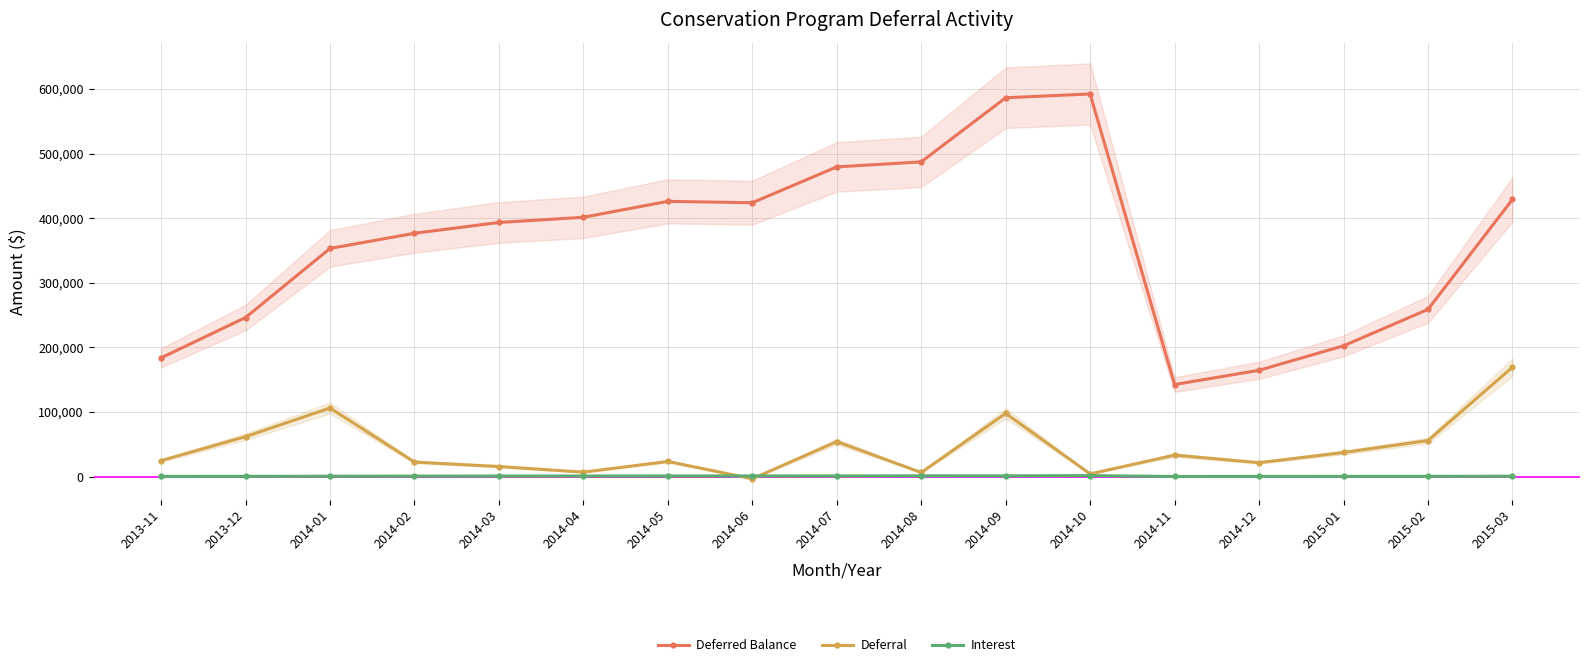

Reading left to right, extract all data points from this chart.

Deferred Balance: 2013-11=183830.4	2013-12=246258.5	2014-01=353163.3	2014-02=376629.2	2014-03=393371.0	2014-04=401405.0	2014-05=426057.0	2014-06=423904.1	2014-07=479345.2	2014-08=487128.3	2014-09=586348.8	2014-10=592205.6	2014-11=142588.6	2014-12=164622.2	2015-01=202475.6	2015-02=258839.4	2015-03=428985.3
Deferral: 2013-11=24828.5	2013-12=61920.7	2014-01=106225.0	2014-02=22585.5	2014-03=15702.2	2014-04=6983.2	2014-05=23544.0	2014-06=-3291.0	2014-07=54271.0	2014-08=6460.0	2014-09=97919.2	2014-10=4238.3	2014-11=33374.8	2014-12=21640.0	2015-01=37399.0	2015-02=55859.0	2015-03=169431.4
Interest: 2013-11=423.6	2013-12=507.4	2014-01=679.7	2014-02=880.5	2014-03=1039.6	2014-04=1050.8	2014-05=1108.0	2014-06=1138.1	2014-07=1170.1	2014-08=1323.1	2014-09=1301.2	2014-10=1618.5	2014-11=291.0	2014-12=393.6	2015-01=454.4	2015-02=504.8	2015-03=714.5